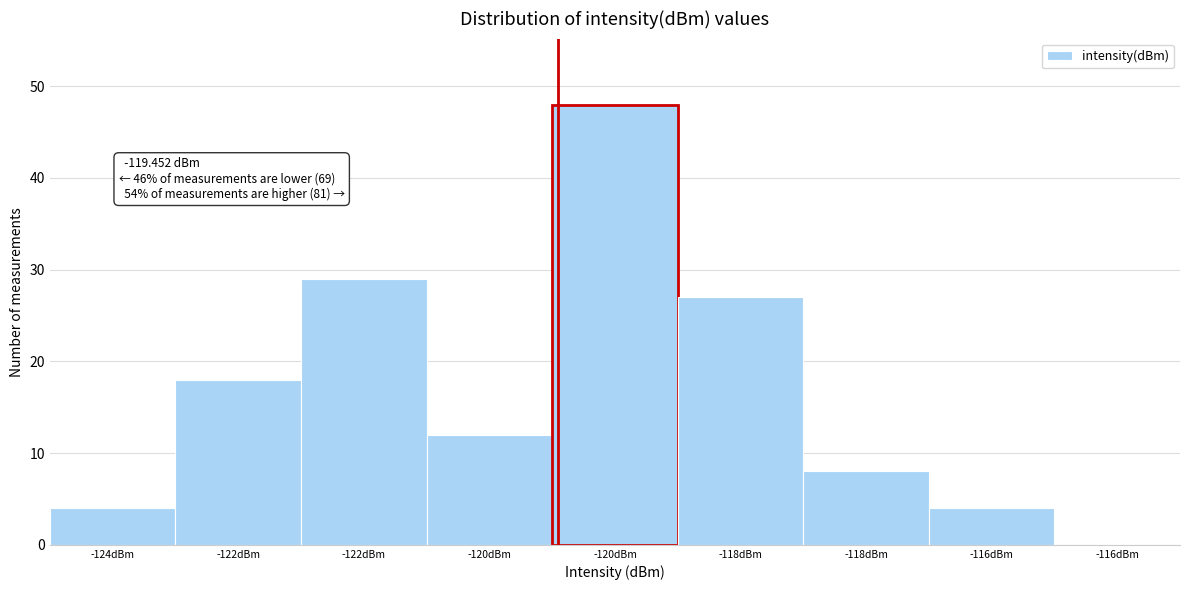

Count the number of categories in the chart.

9